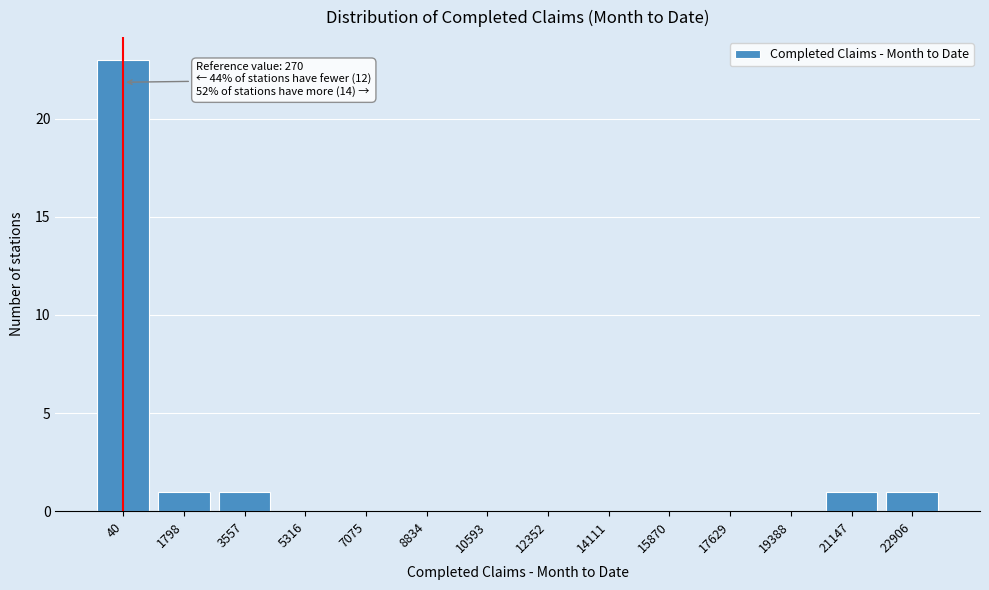

Reading left to right, extract all data points from this chart.

40=23	1798=1	3557=1	5316=0	7075=0	8834=0	10593=0	12352=0	14111=0	15870=0	17629=0	19388=0	21147=1	22906=1